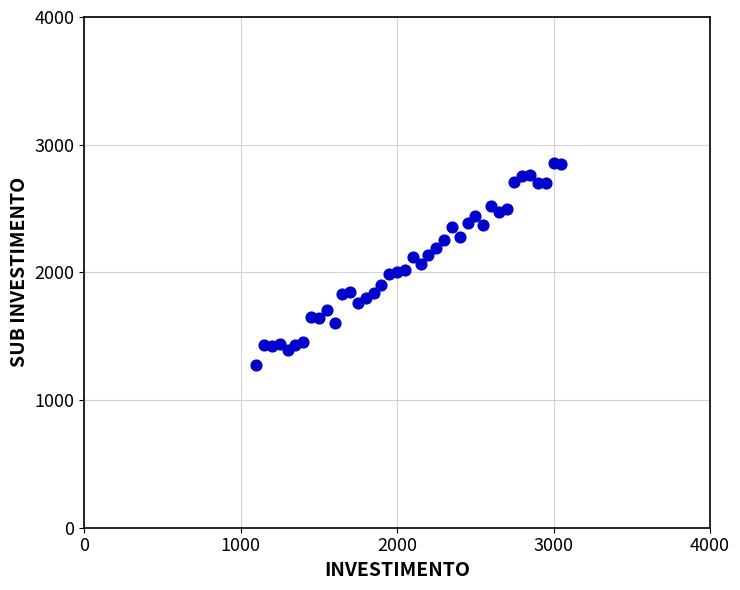

What is the range of X values (max minus min)?

1950.0